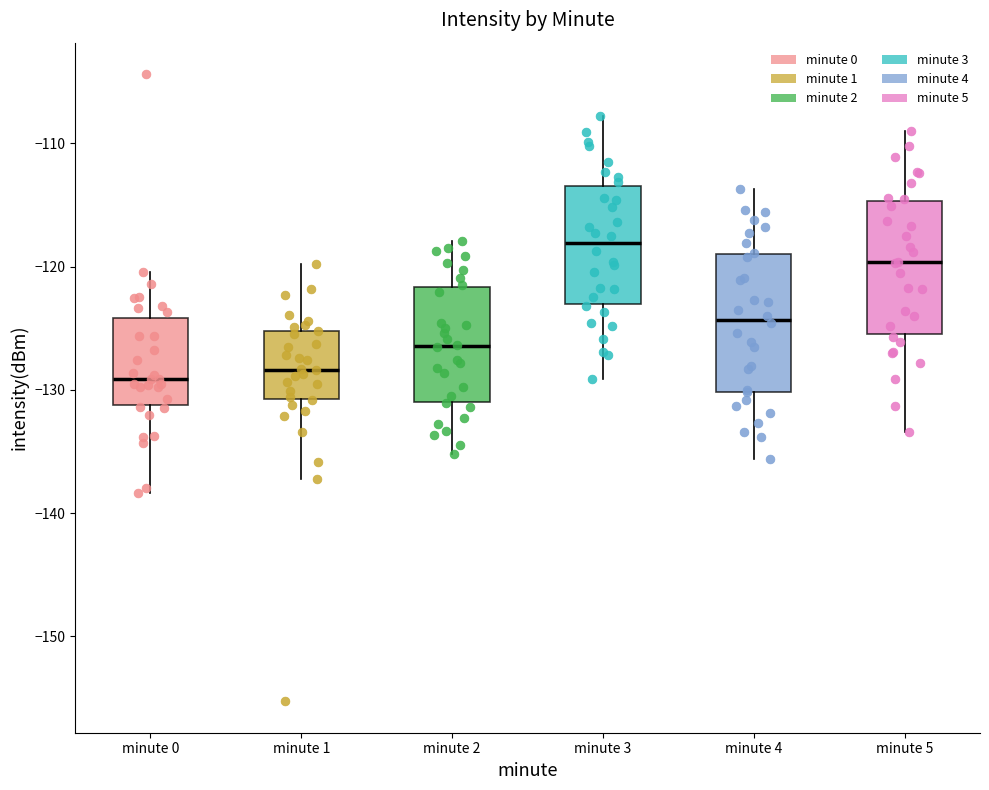

Reading left to right, transcribe this box plot: for each box, give where its median line is, the range the box spans, and where its two whiskers end, as read against the y-axis. The values are not printed on the chart, so give them approximately, as read against the axis.

minute 0: median -129, box -131 to -124, whiskers -138 to -120
minute 1: median -128, box -131 to -125, whiskers -137 to -120
minute 2: median -126, box -131 to -122, whiskers -135 to -118
minute 3: median -118, box -123 to -113, whiskers -129 to -108
minute 4: median -124, box -130 to -119, whiskers -136 to -114
minute 5: median -120, box -125 to -115, whiskers -133 to -109